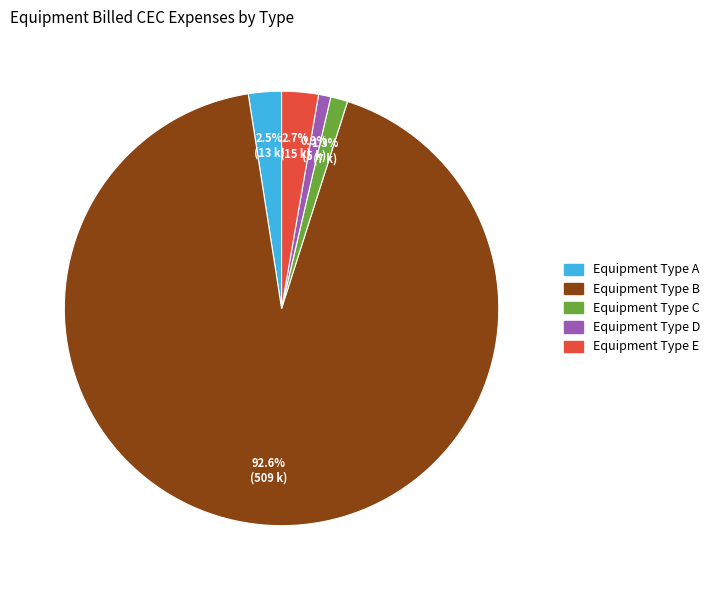

Combined, what portion of the pie is Equipment Type C and Equipment Type D?

2.2%